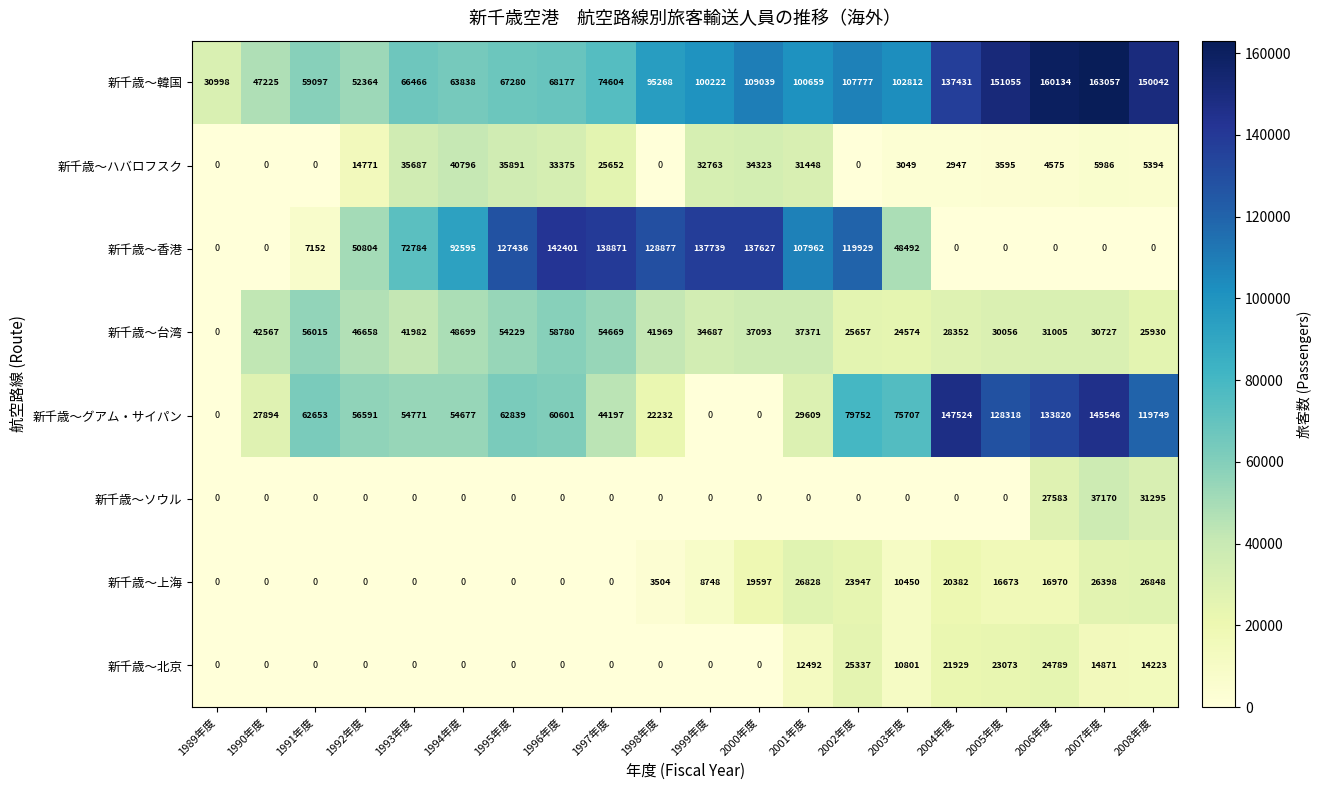

At how many categories does at least one series exceed 8726?

20